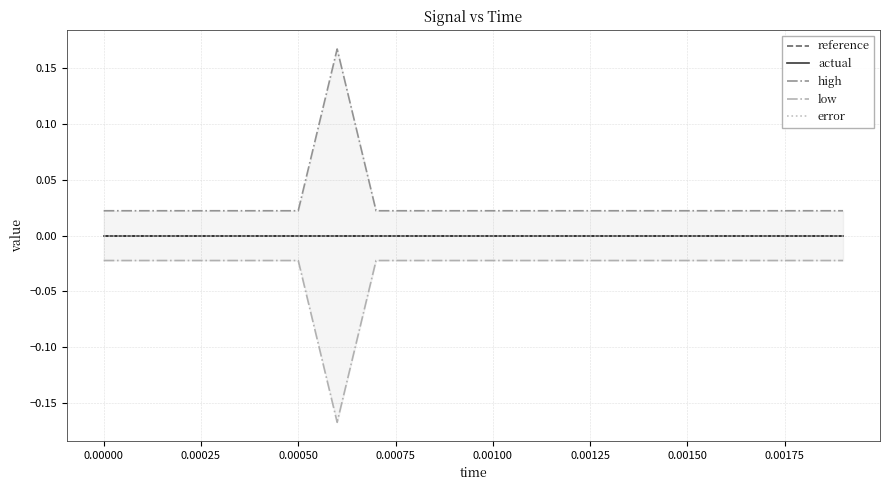

What is the difference between the maximum and minimum values in the low series?

0.1